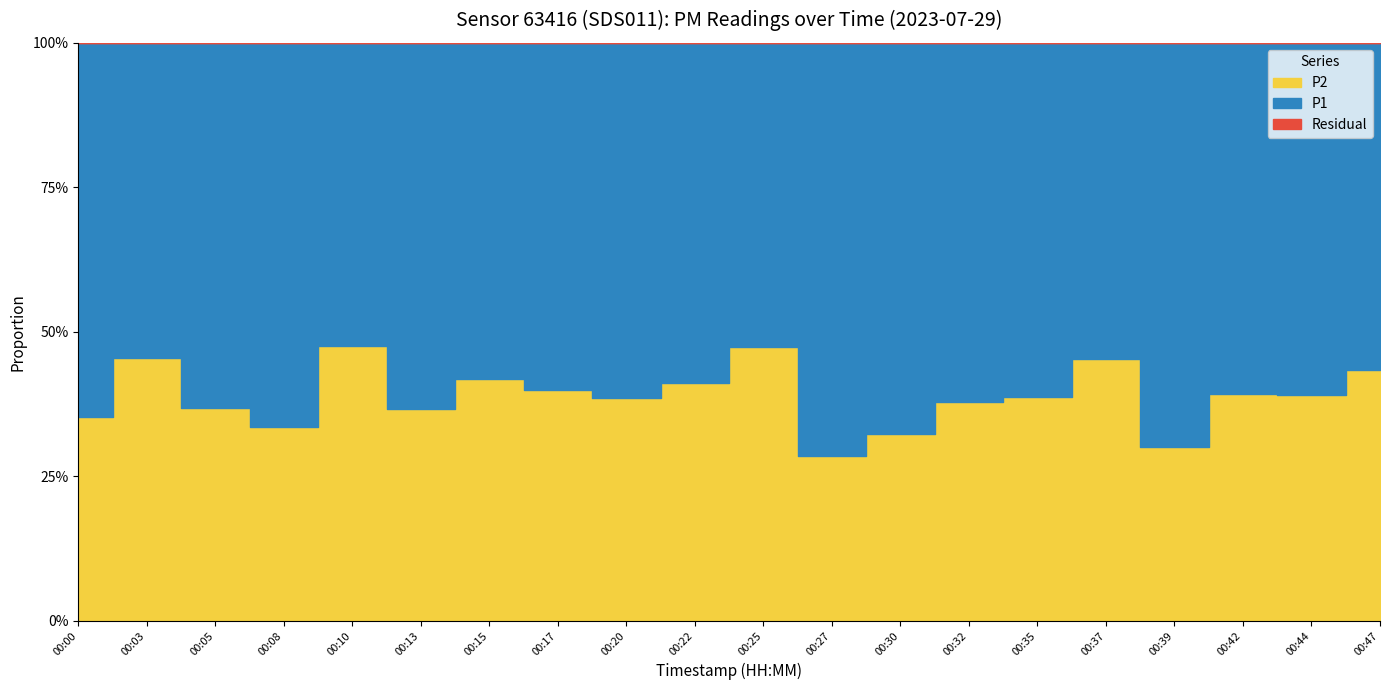

Where does the P1 series first go above 4?

00:00